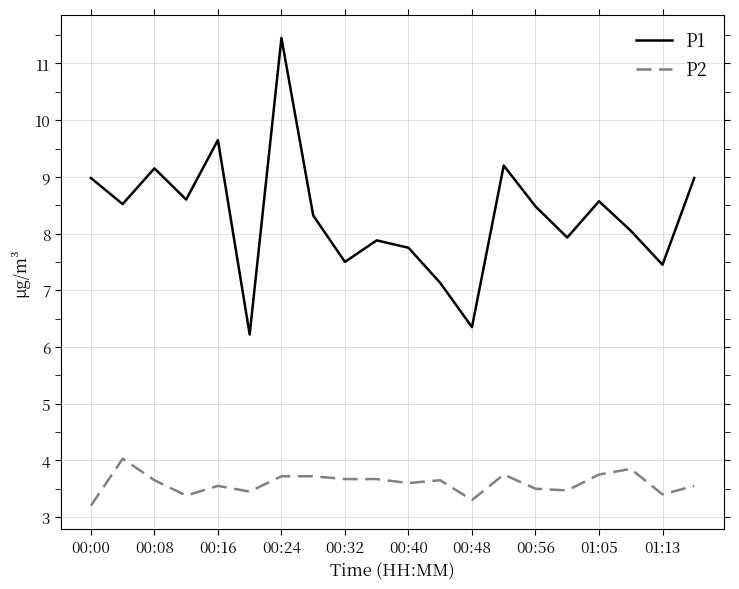

Does the chart have visible grid lines?

Yes